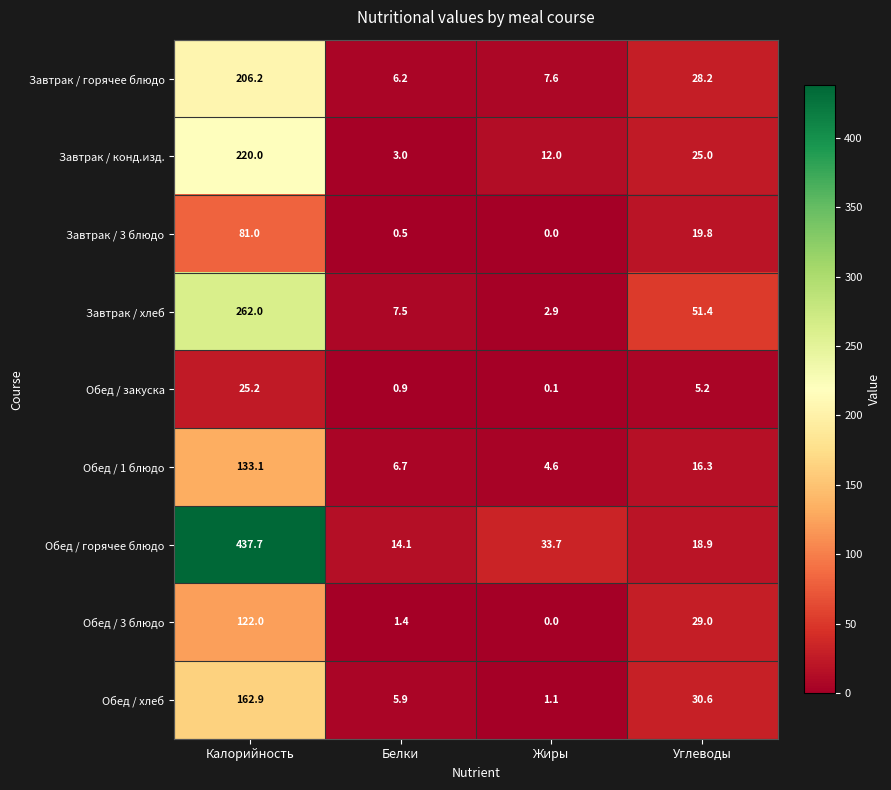

What is the spread (max minus min) of values at Жиры?

33.7